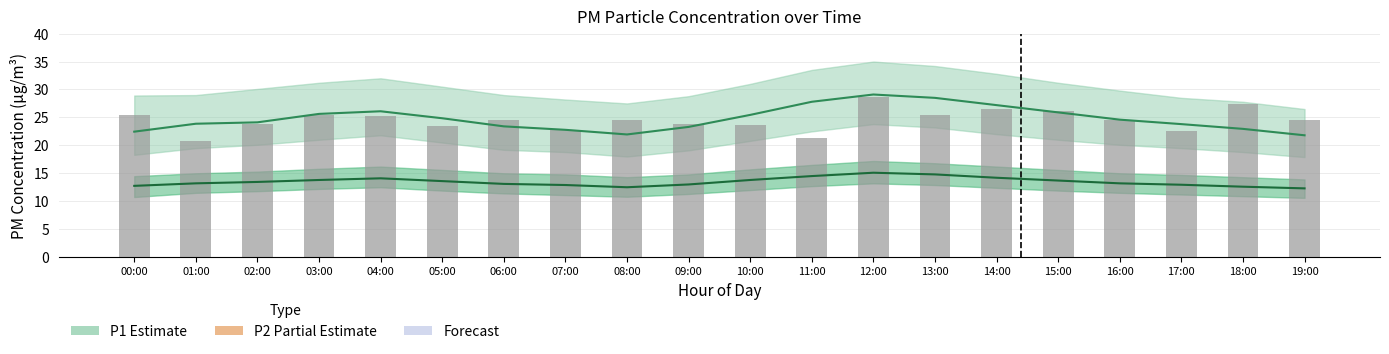

At how many categories does at least one series exceed 19?

20